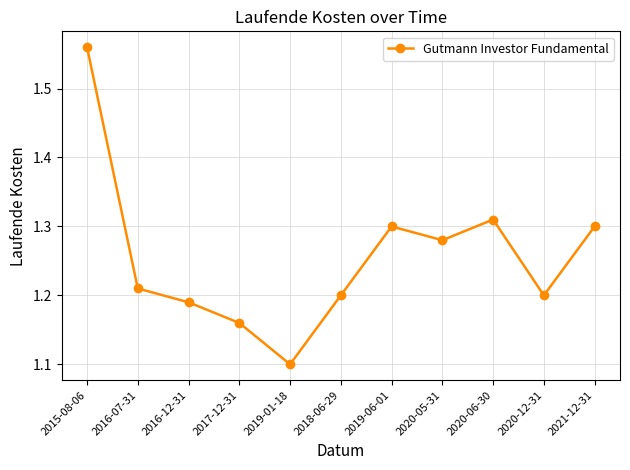

What is the label of the 11th point from the left?

2021-12-31